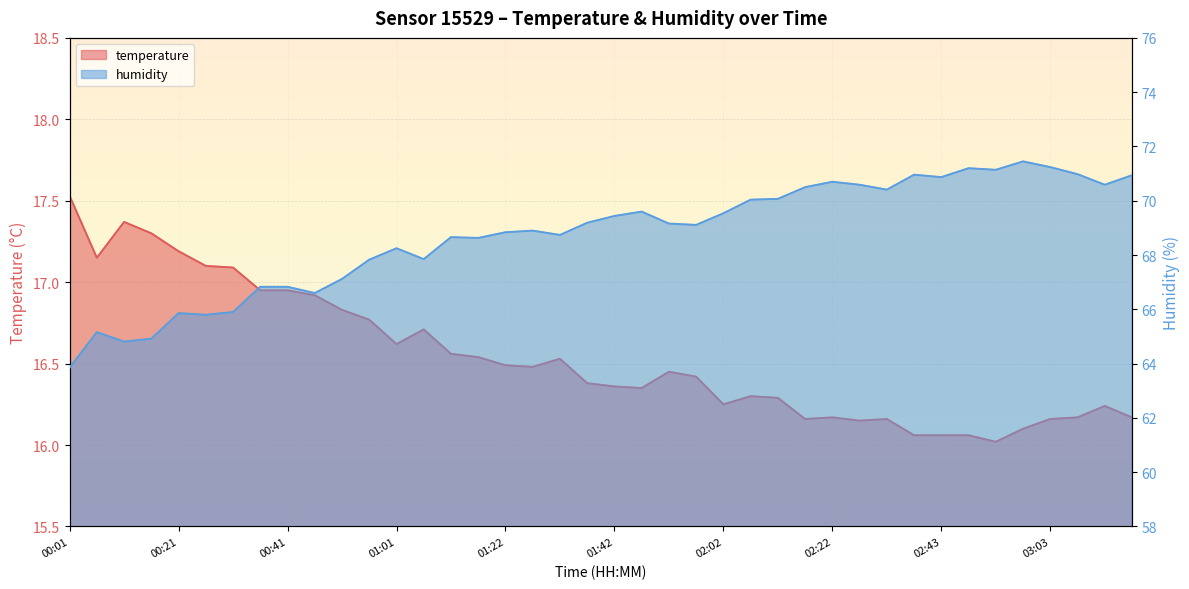

What is the total value across all series at 02:38?

87.0